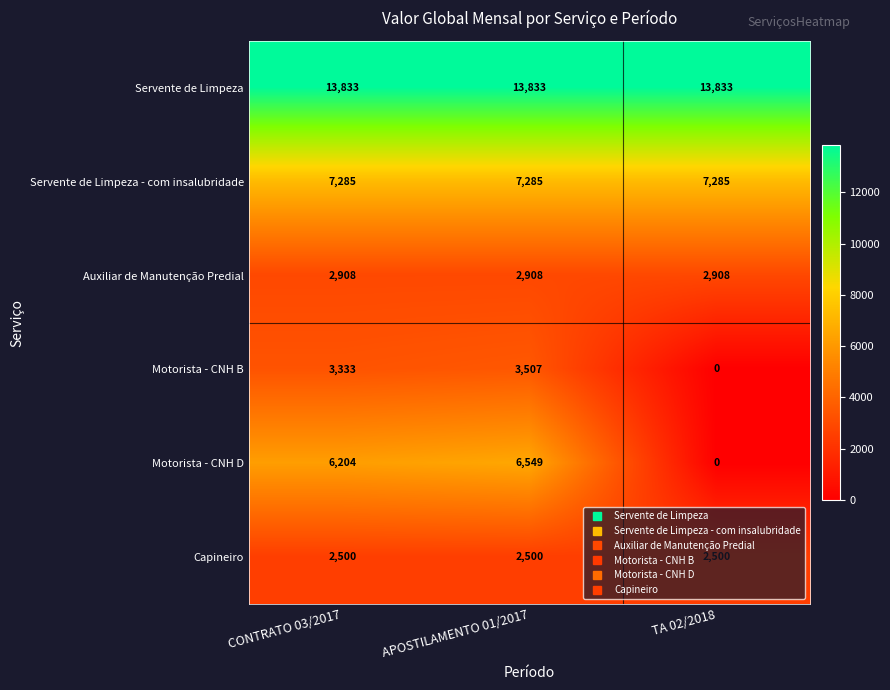

Which series has the largest range (max minus min)?

Motorista - CNH D